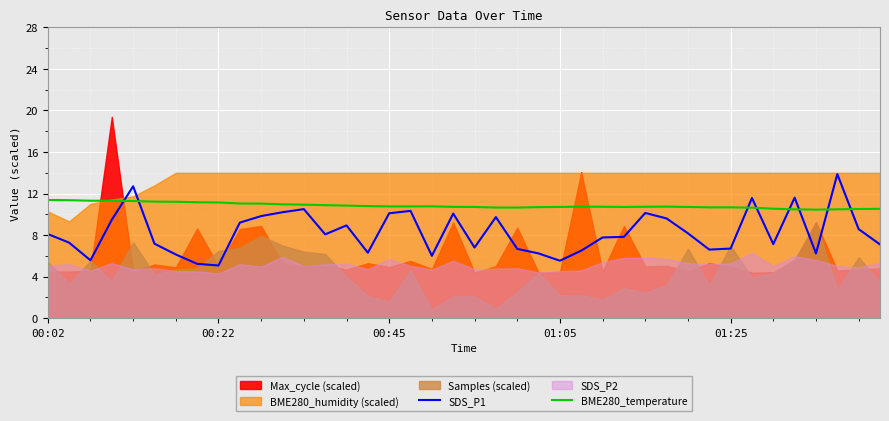

The BME280_temperature series shows 15.3 at 00:45. True or false?

False